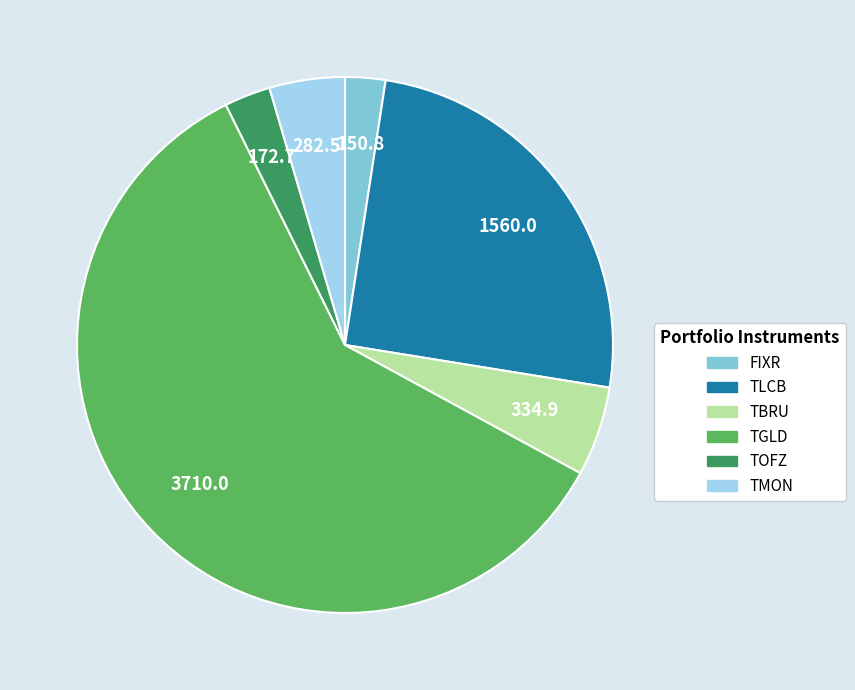

Which has a higher value, TLCB or TMON?

TLCB